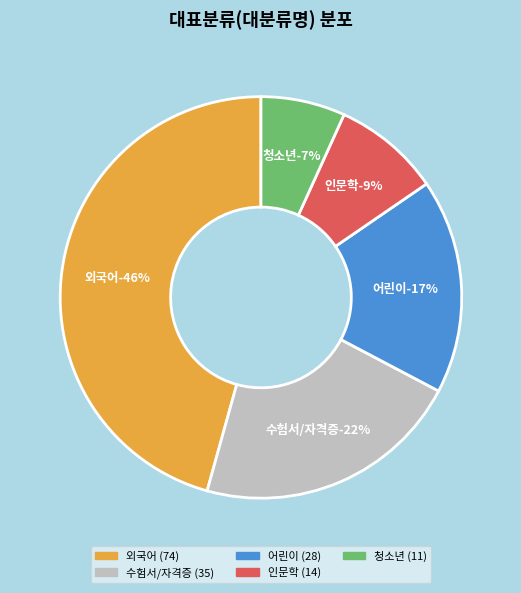

Is there a majority slice in this chart?

No